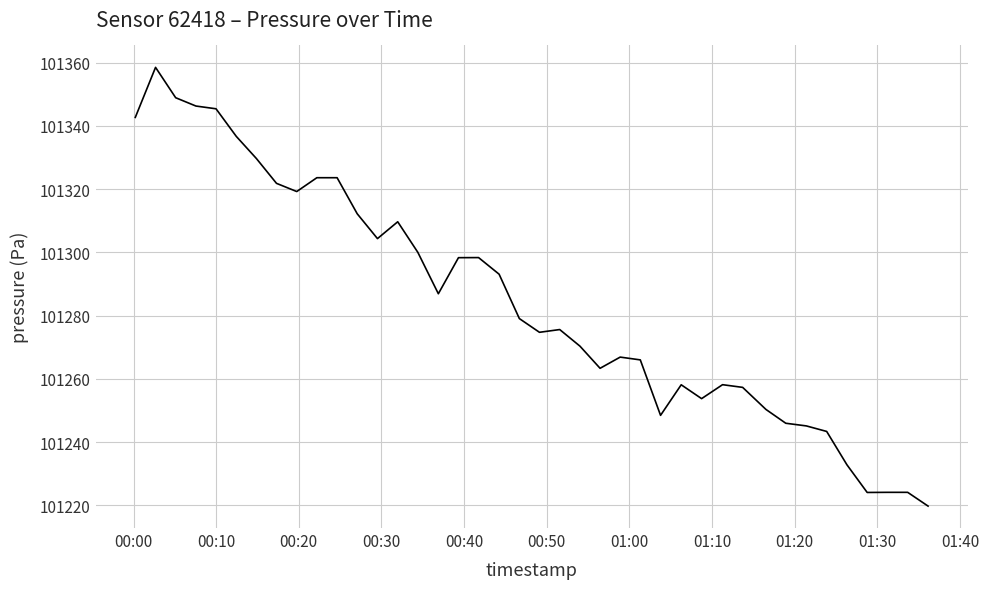

What is the greatest value displayed?

101358.5